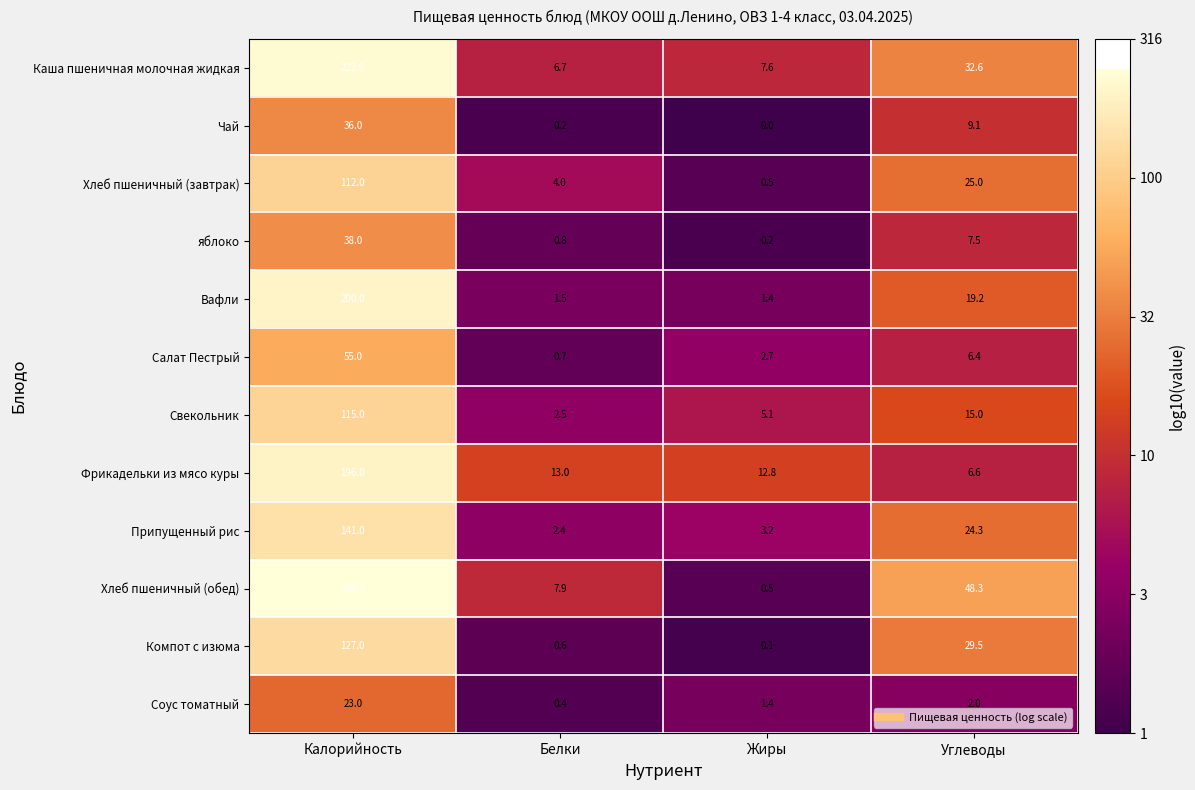

What is the total value across all series at Белки?

40.7